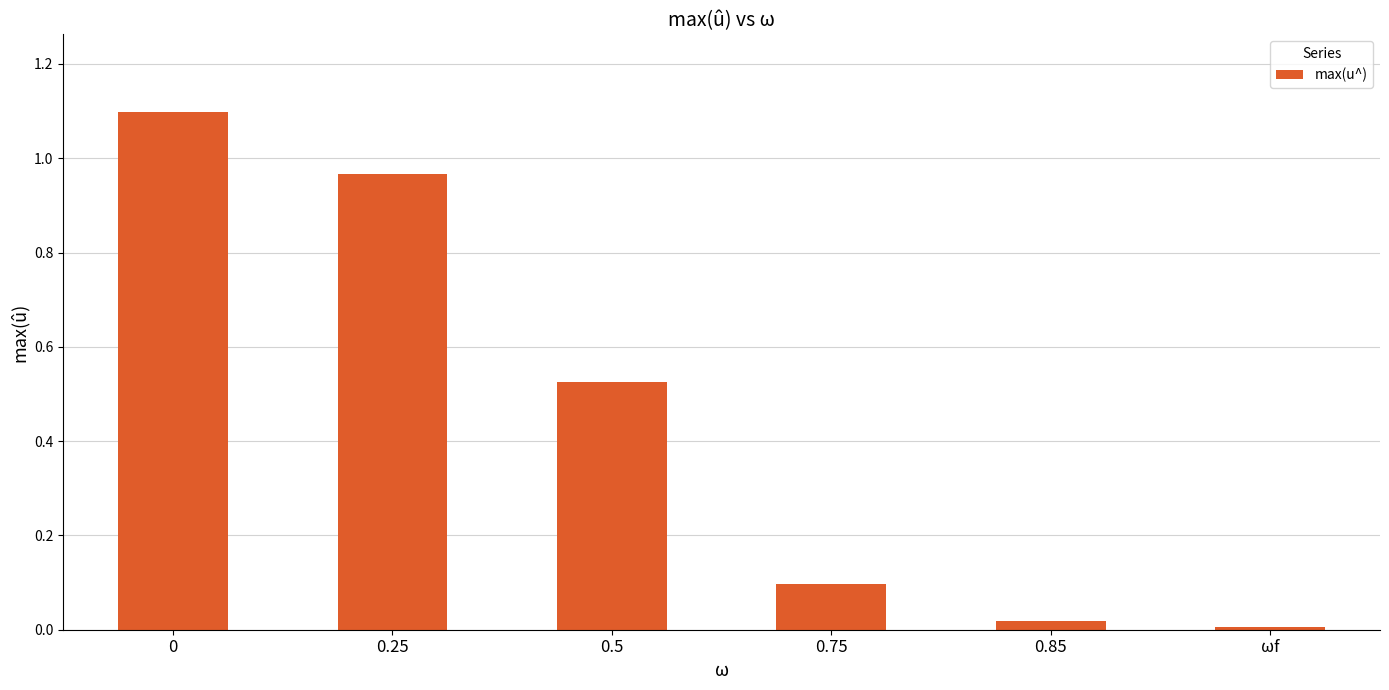

What is the difference between the maximum and minimum values?

1.1